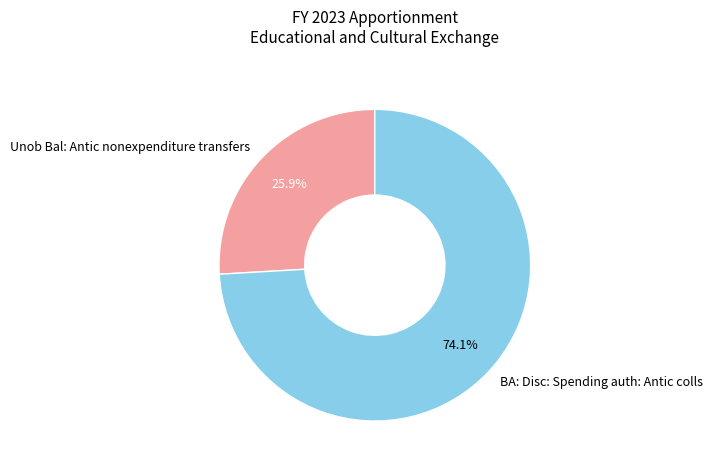

Count the number of slices in the pie.

2